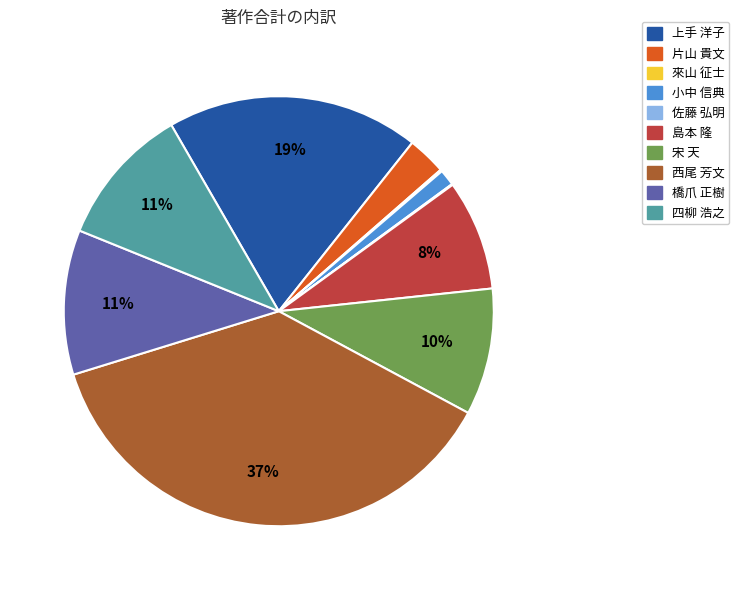

Is 片山 貴文 the majority of the pie?

No